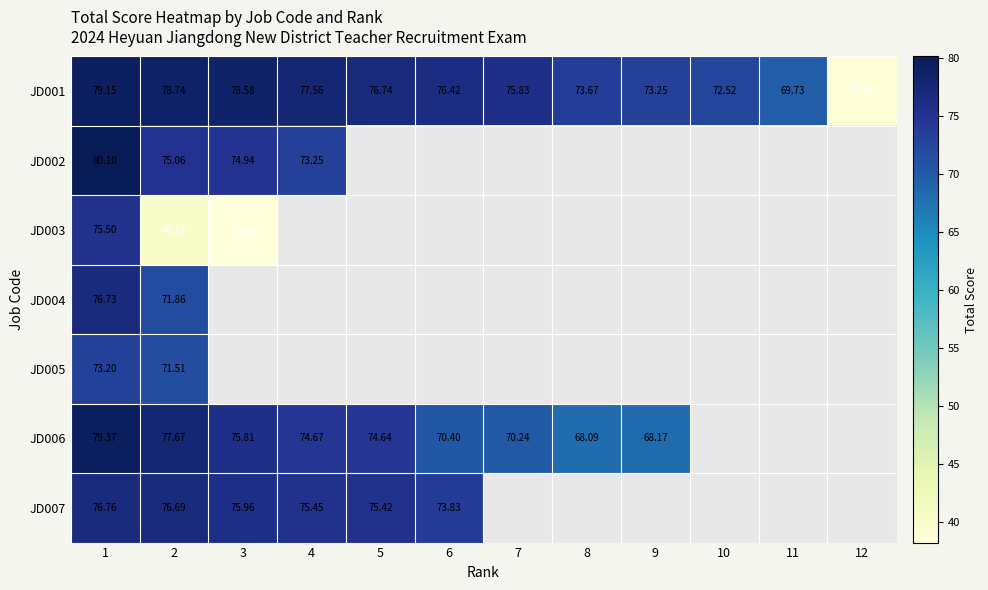

What is the lowest value of the JD003 series?

38.2